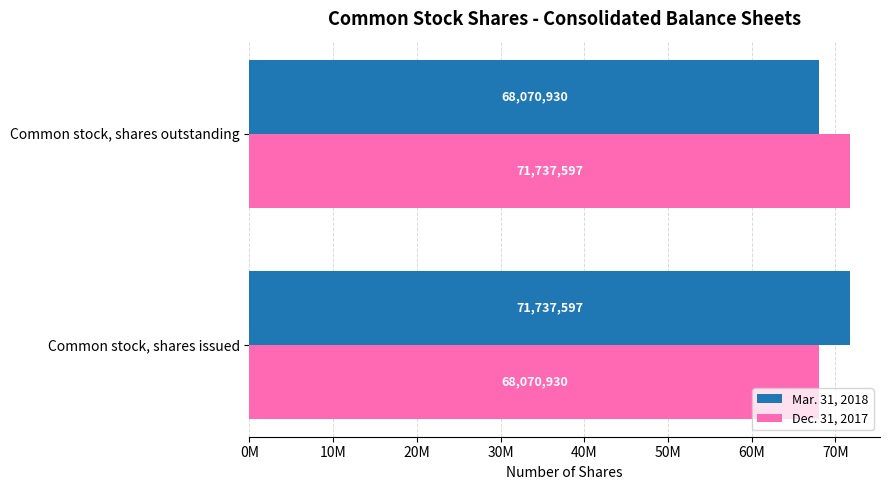

Which category has the lowest value in the Dec. 31, 2017 series?

Common stock, shares issued